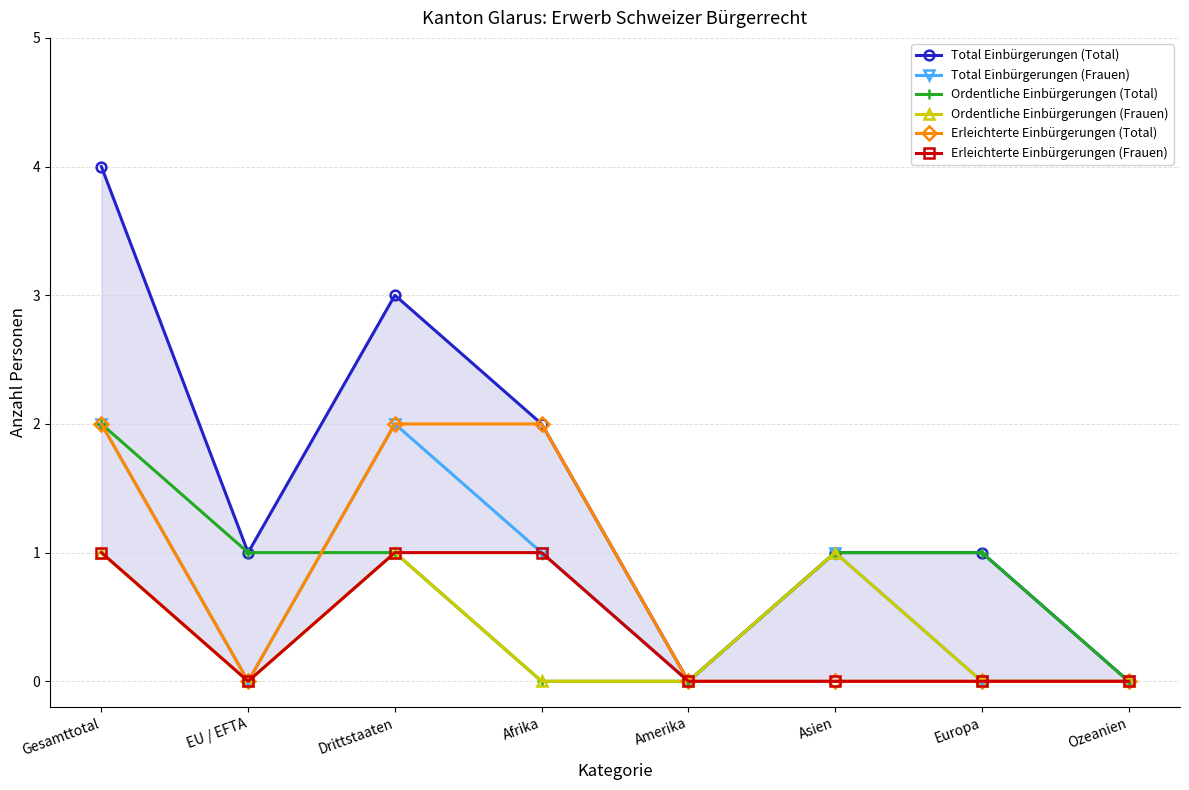

At which category does Total Einbürgerungen (Frauen) reach its first local peak?

Drittstaaten